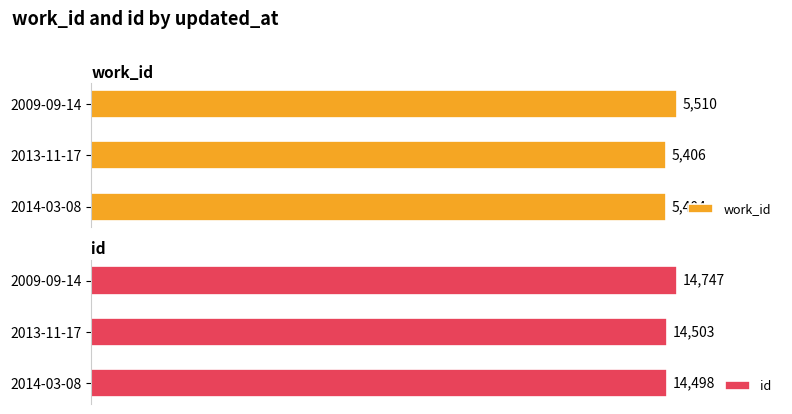

At which label does work_id reach its minimum?

2014-03-08